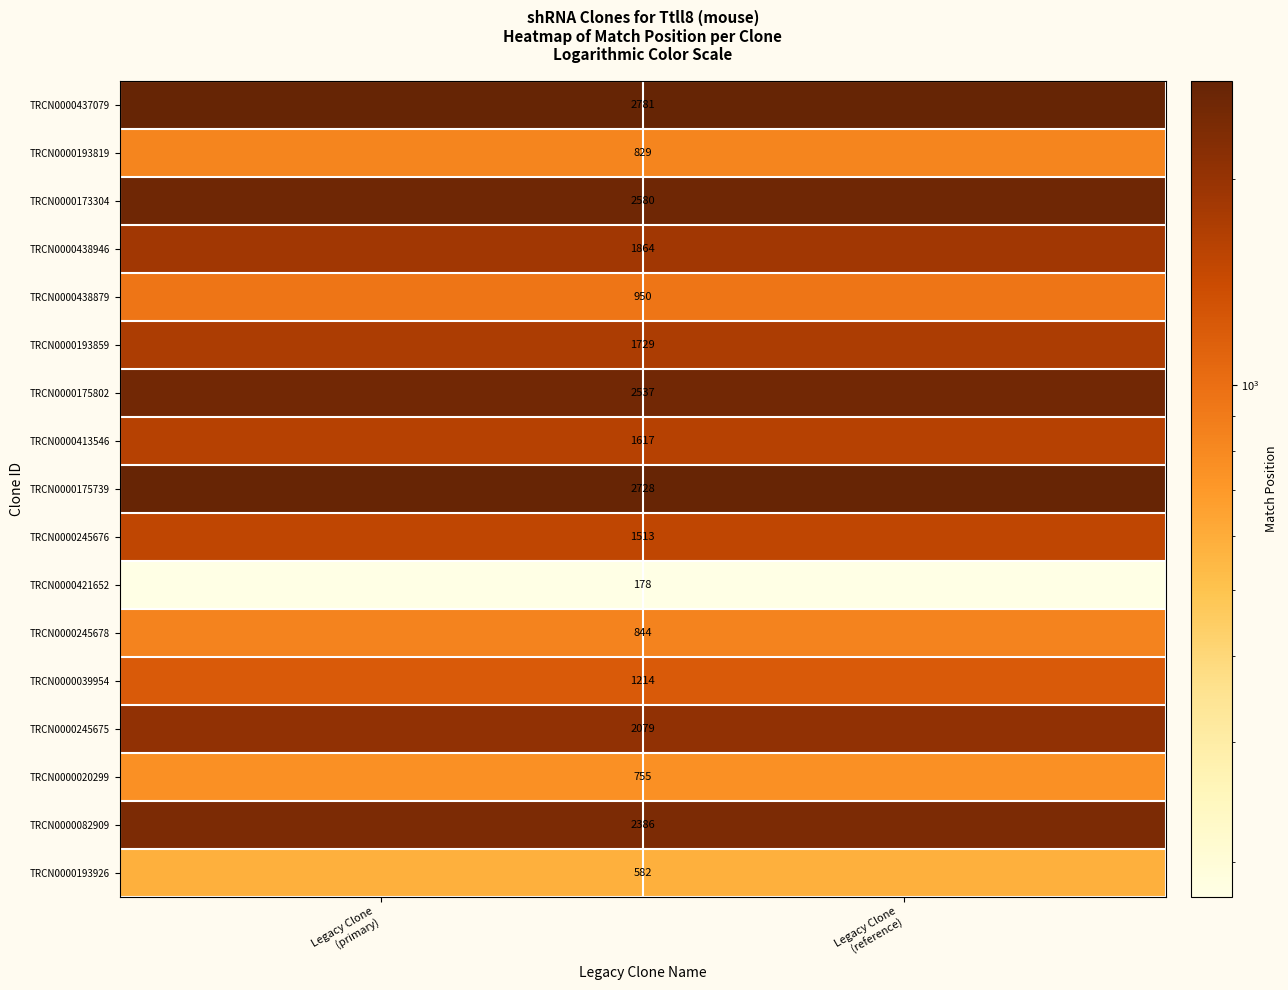

Which series has the largest total across all categories?

TRCN0000437079